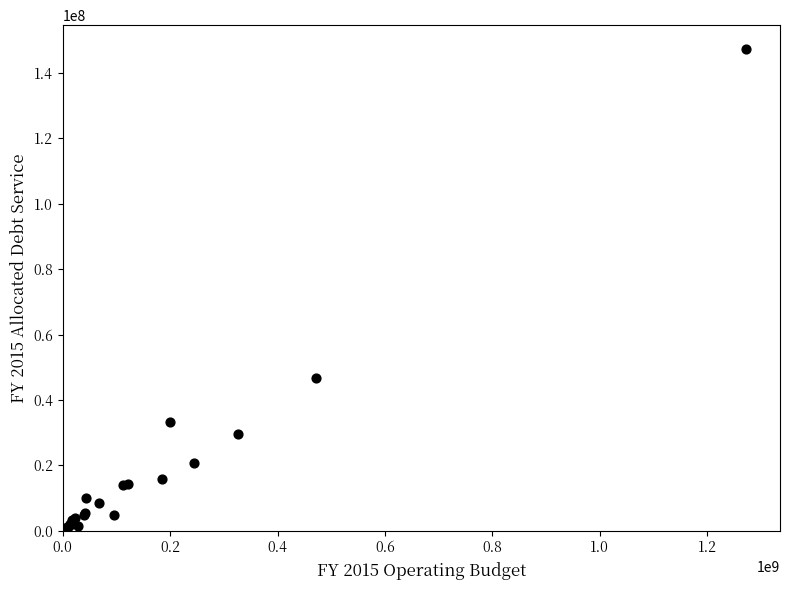

What Y value in the scatter plot is closest to 74291707?

46769458